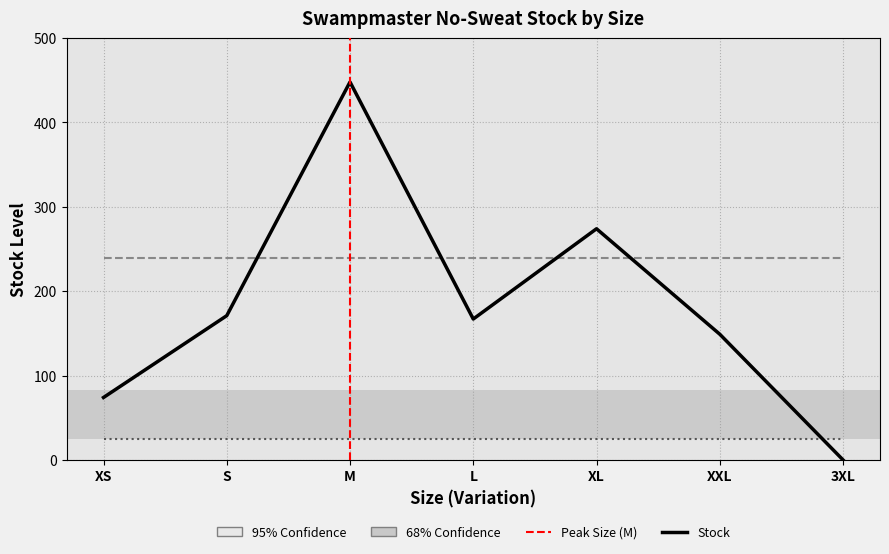

At which category does the chart reach its peak across all series?

M